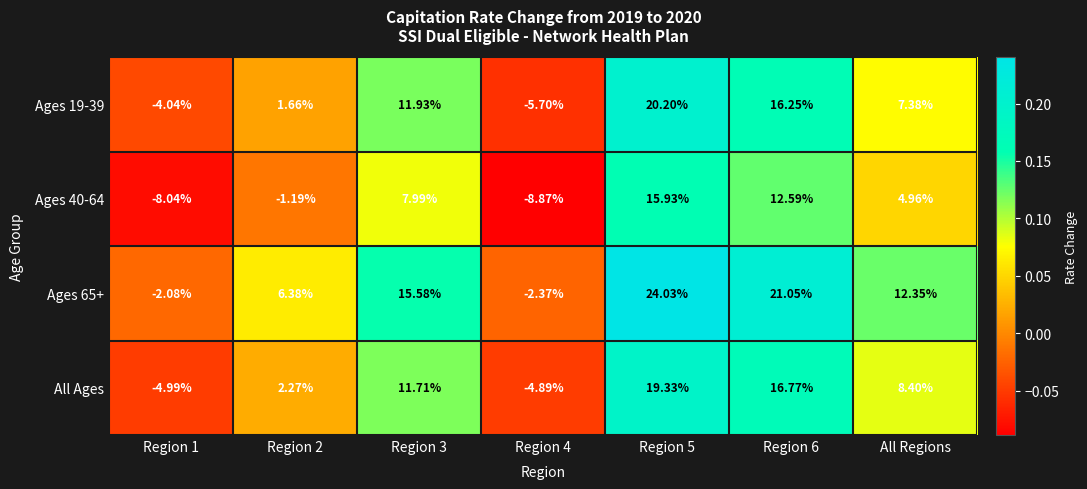

How many categories are shown in the chart?

7